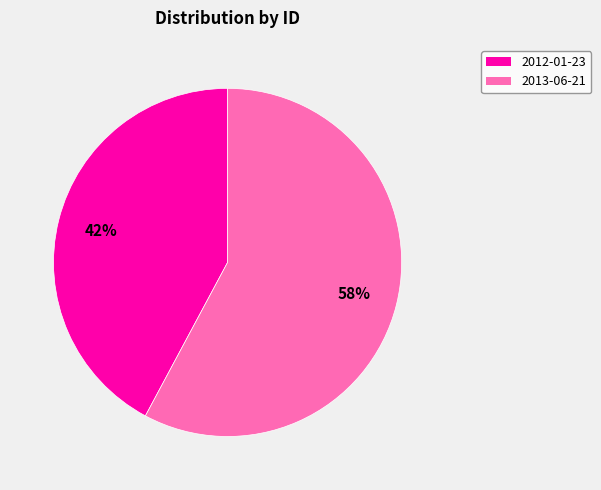

Combined, do 2013-06-21 and 2012-01-23 account for over 50%?

Yes